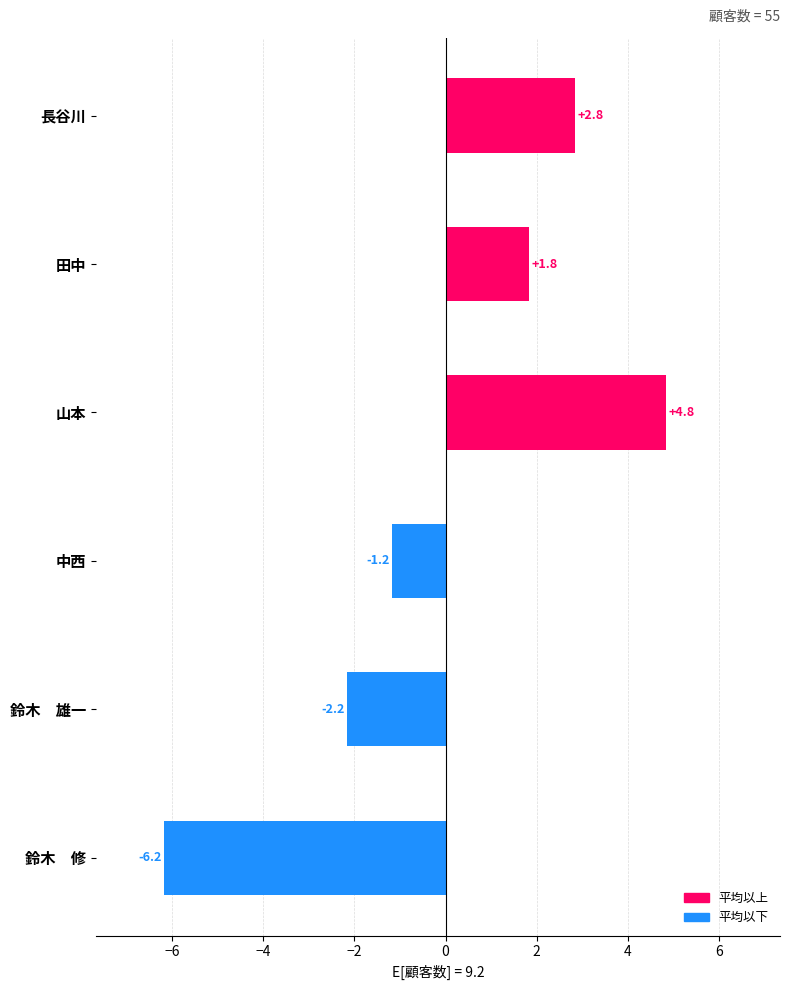

The value at 中西 is -0.7. True or false?

False